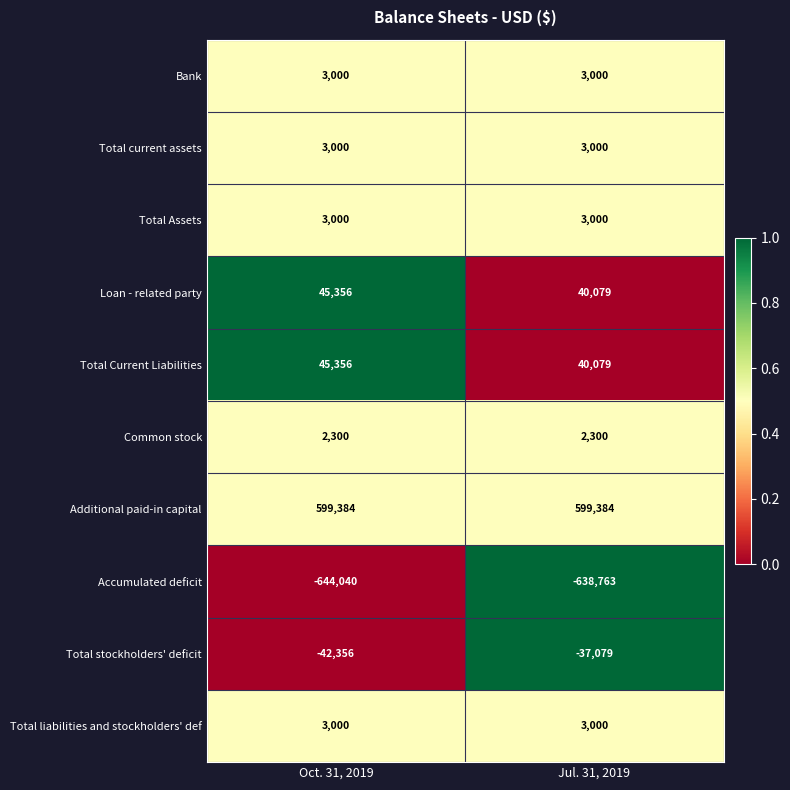

What is the average value of the Total current assets series?

3000